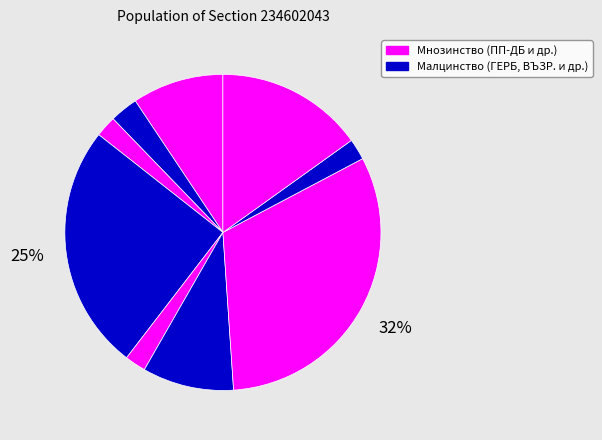

Count the number of slices in the pie.

9